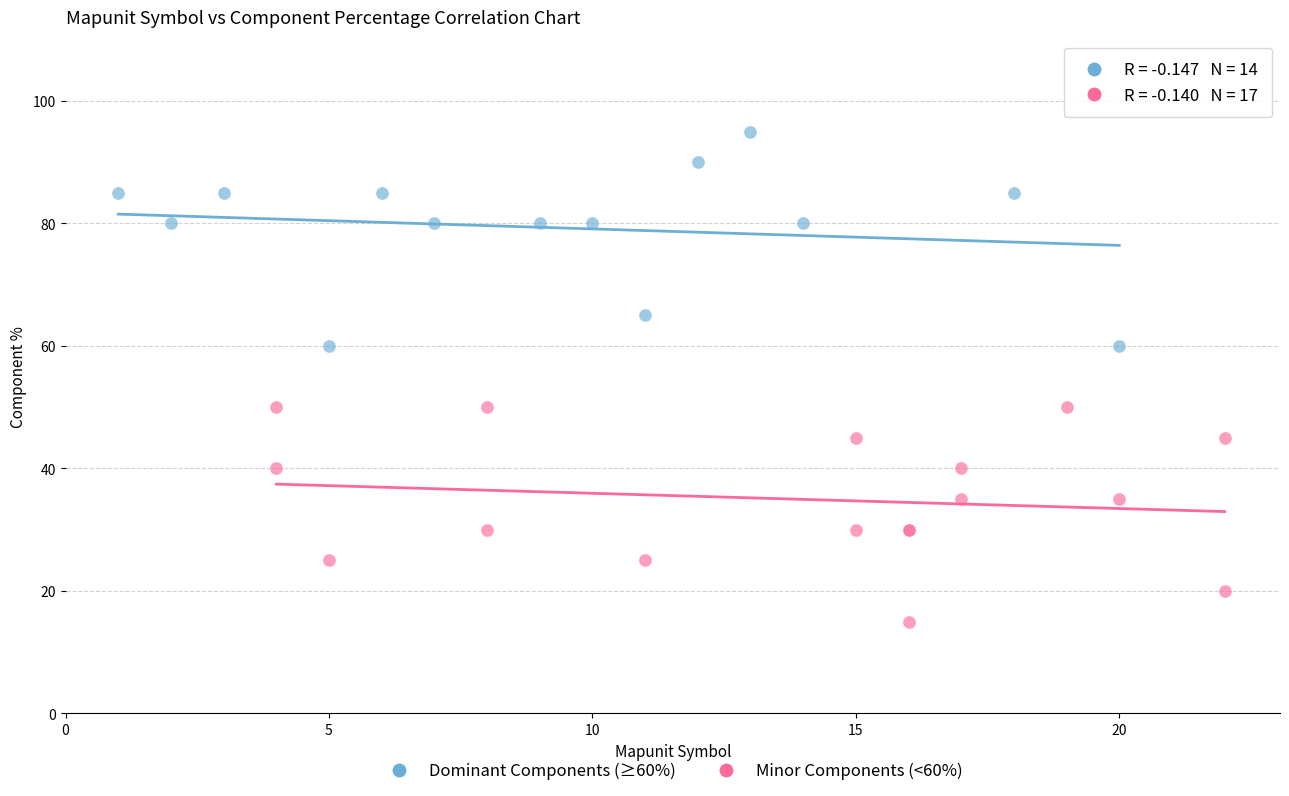

Which series contains the highest Y value?

Dominant Components (≥60%)